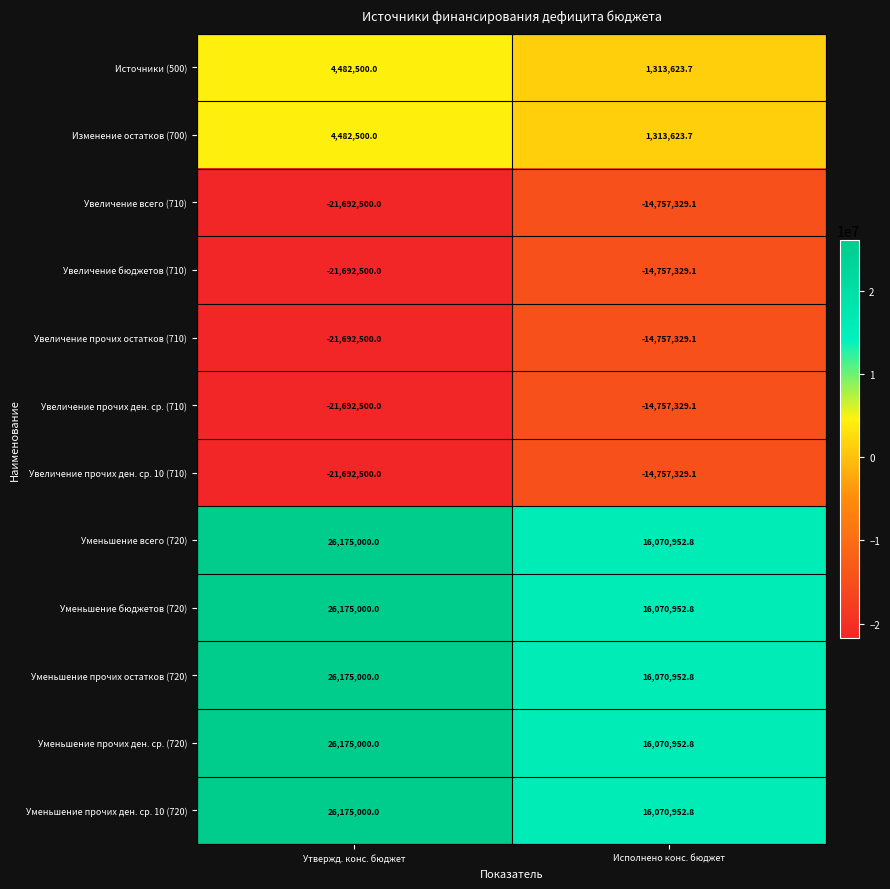

Read the Увеличение бюджетов (710) value at Утвержд. конс. бюджет.

-21692500.0